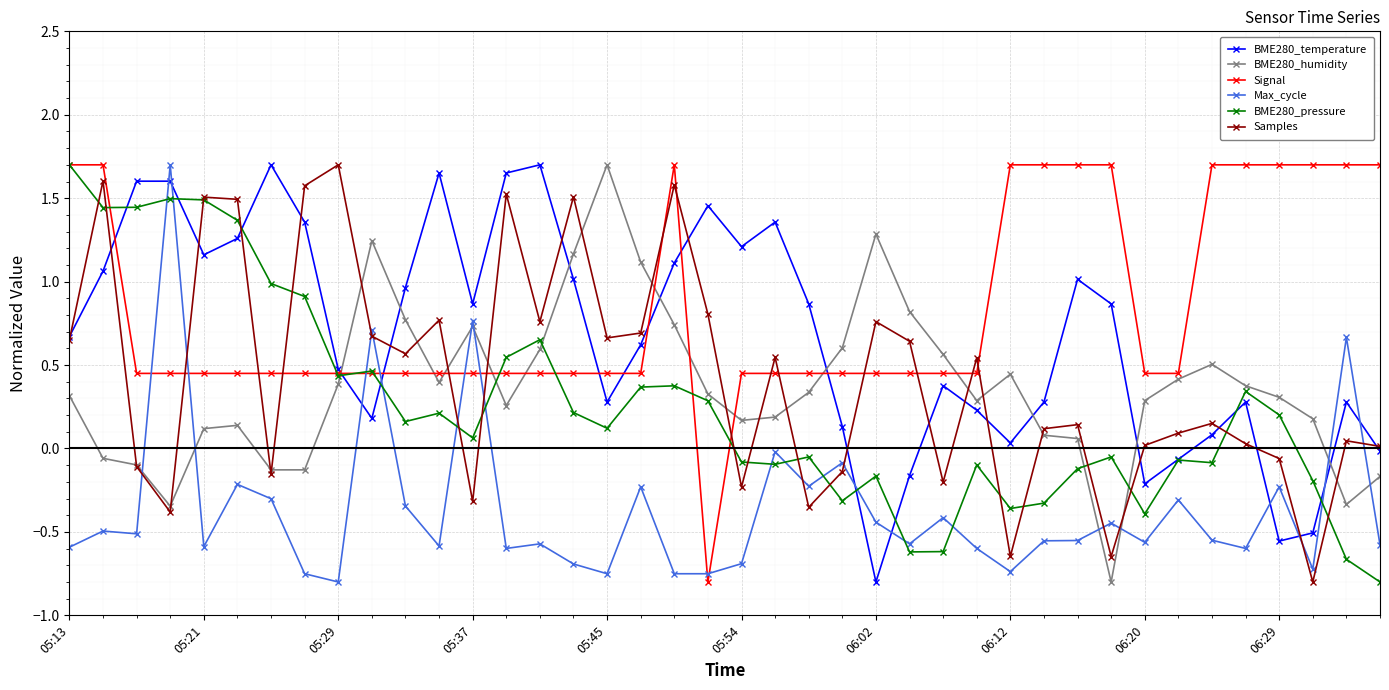

Count the Signal values in the range 0 to 1.

26